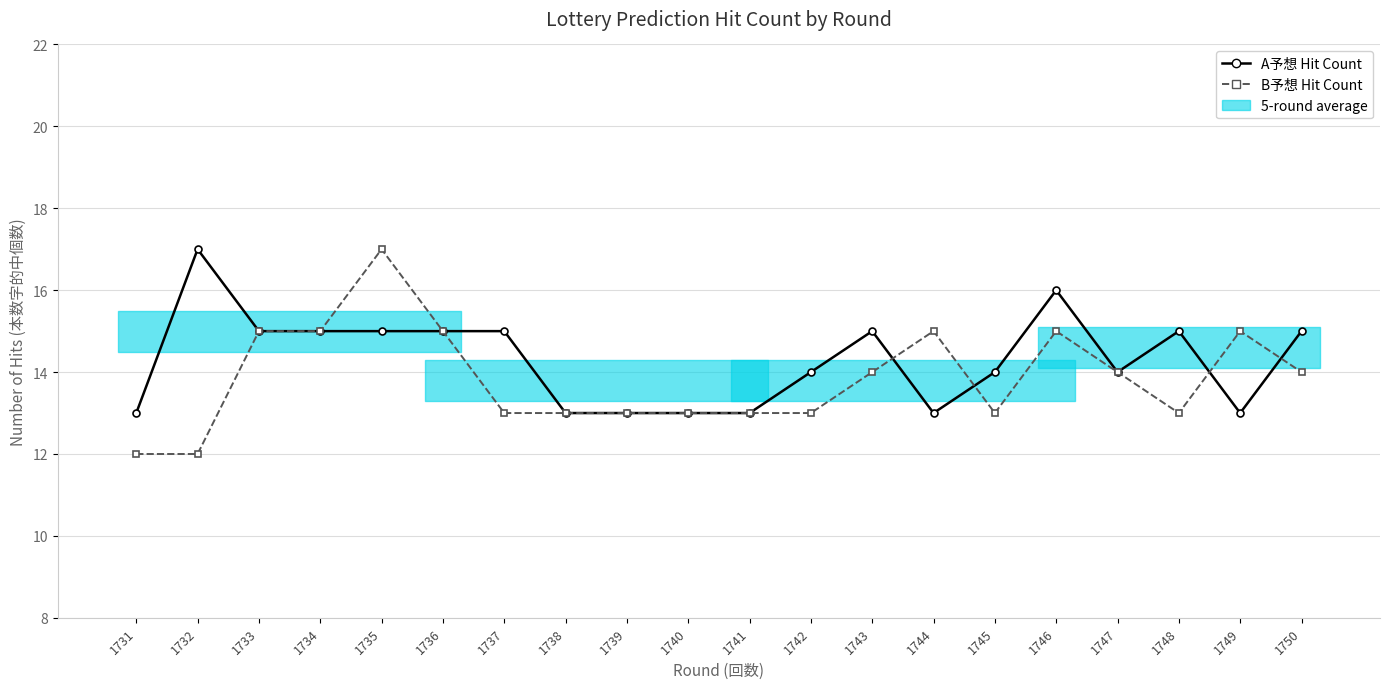

Between which two adjacent categories do A予想 Hit Count and B予想 Hit Count first intersect?

1743 and 1744